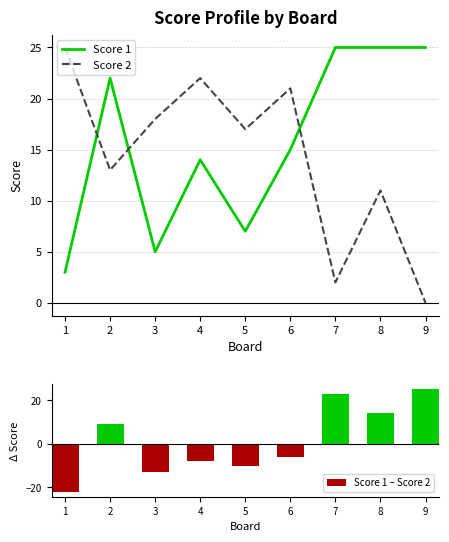

Reading left to right, extract all data points from this chart.

Score 1: 1=3	2=22	3=5	4=14	5=7	6=15	7=25	8=25	9=25
Score 2: 1=25	2=13	3=18	4=22	5=17	6=21	7=2	8=11	9=0
Score 1 − Score 2: 1=-22	2=9	3=-13	4=-8	5=-10	6=-6	7=23	8=14	9=25